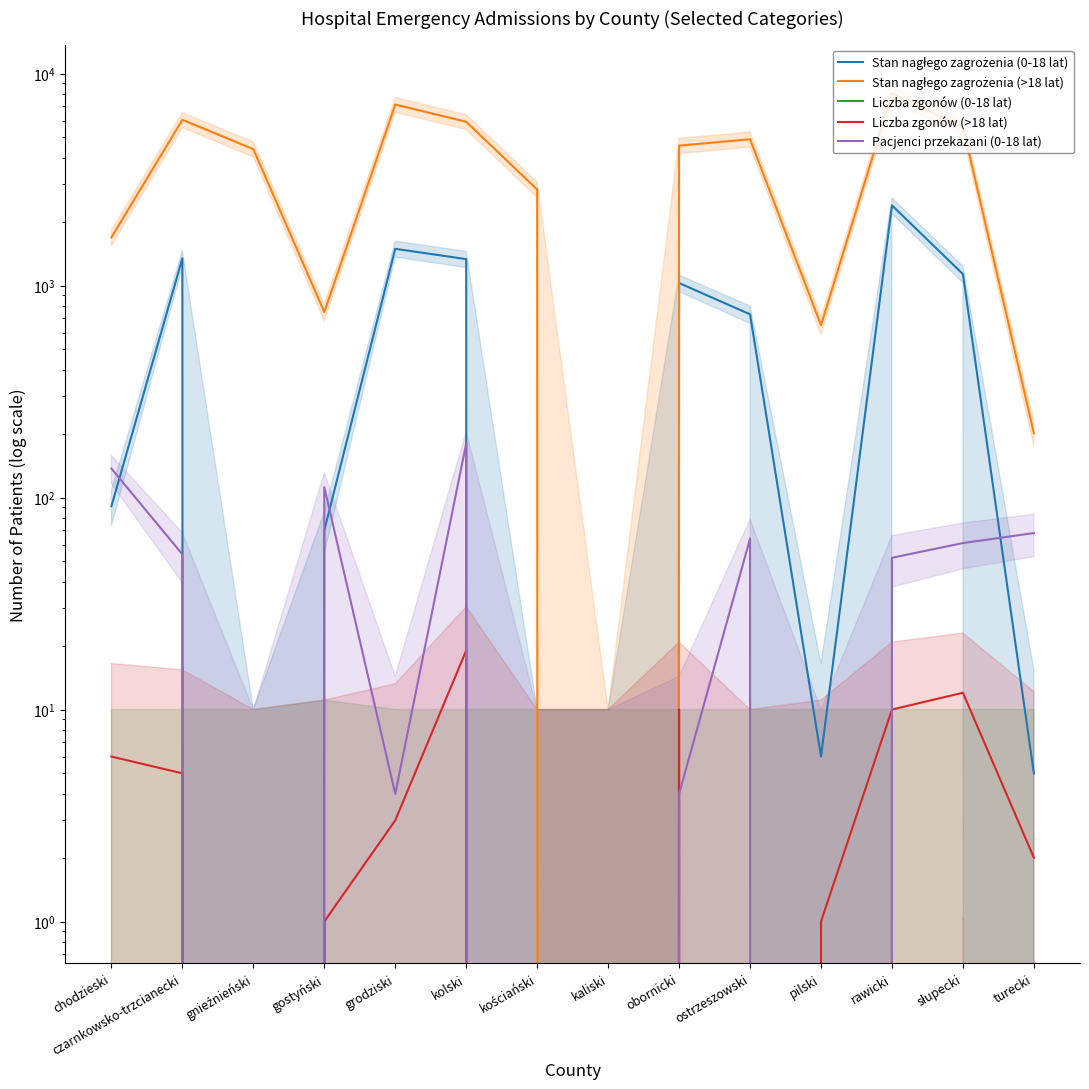

Does the chart display data point markers on the line(s)?

No